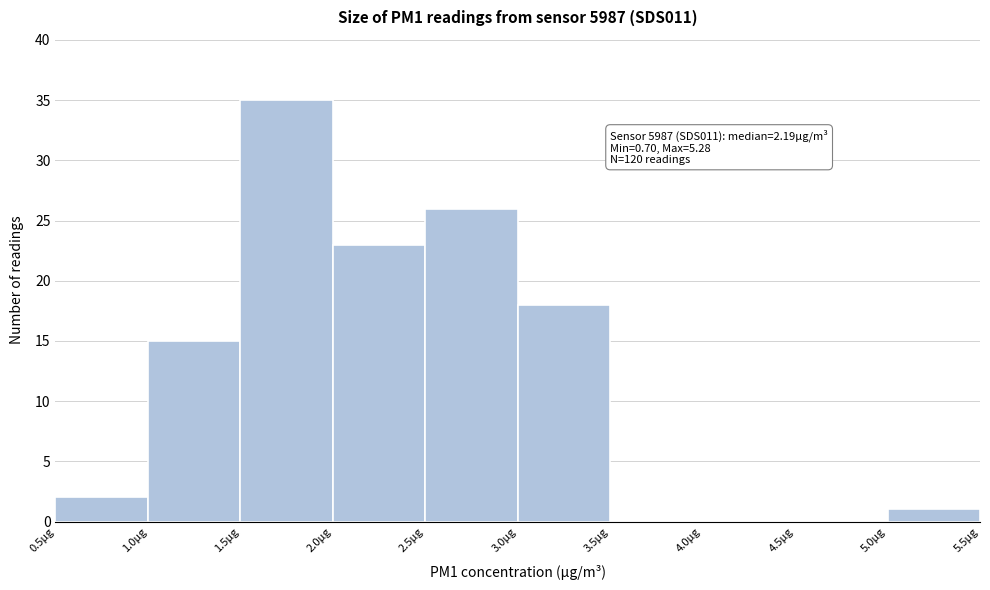

Over which range of the x-axis is the bar tallest?

1.5 to 2.0